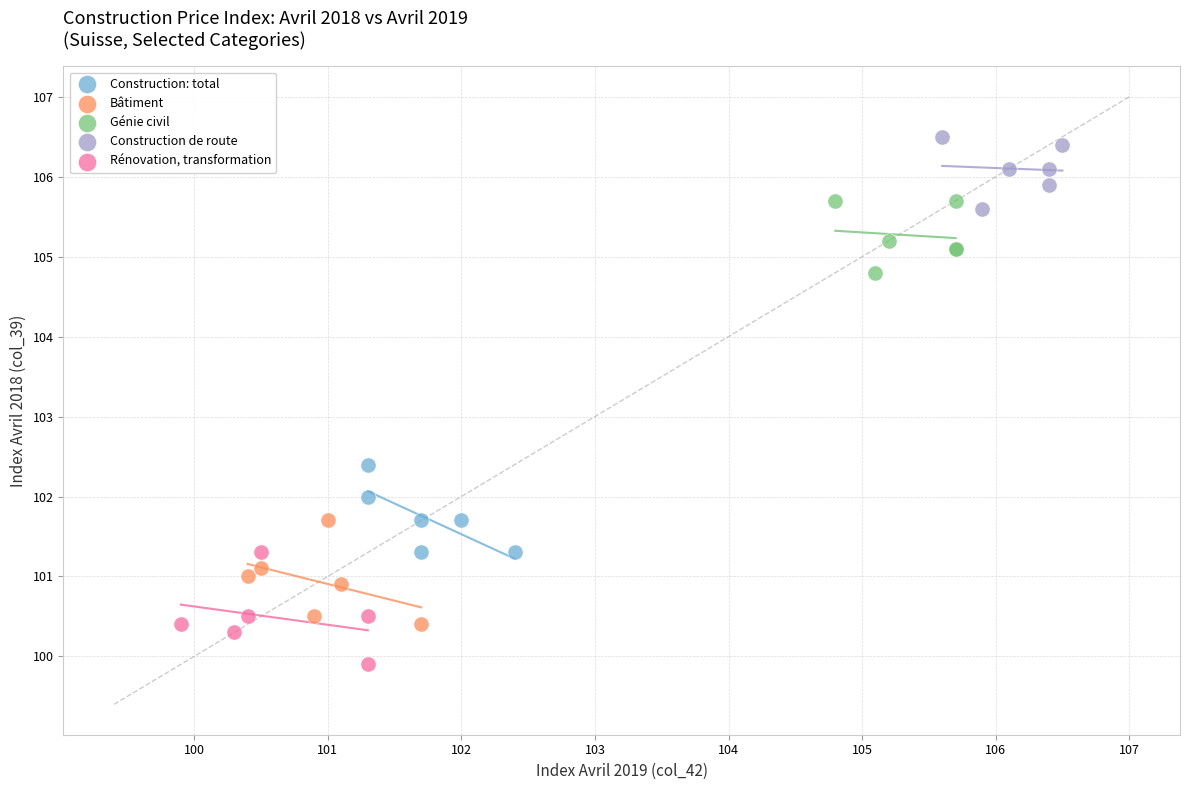

Which series reaches the maximum Y coordinate?

Construction de route